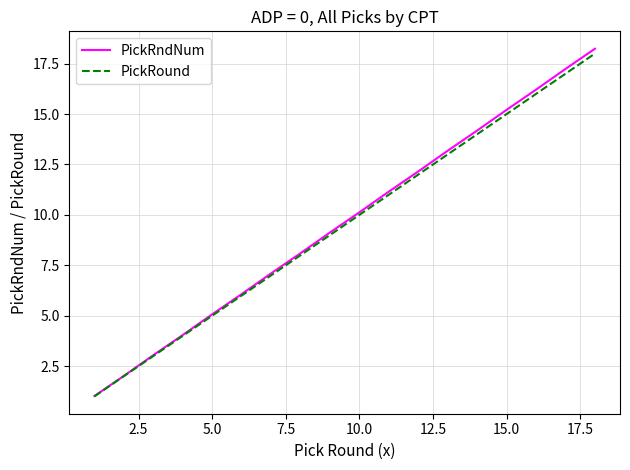

What is the minimum value for PickRound?

1.0